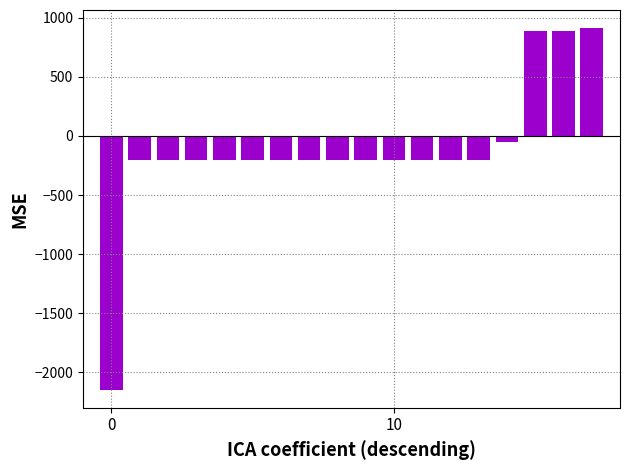

What is the minimum value shown in the chart?

-2148.5